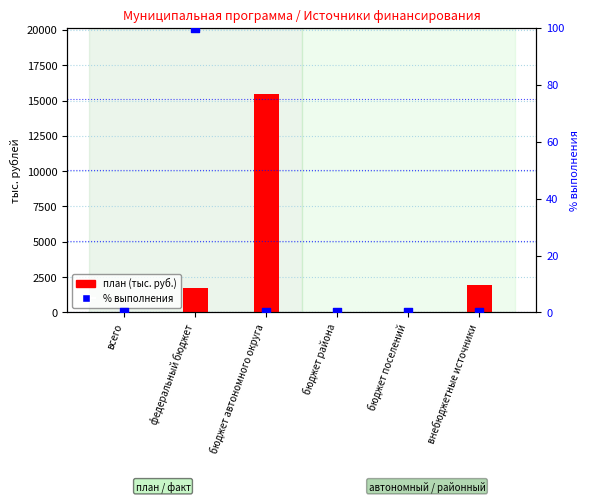

Which series has the largest total across all categories?

план (тыс. руб.)